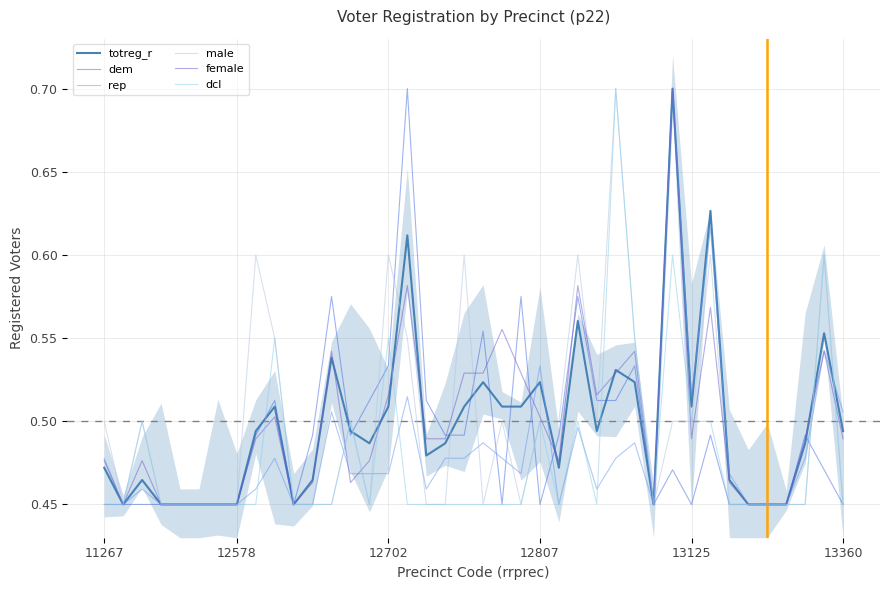

Is it true that male equals 0.5 at 11267?

True